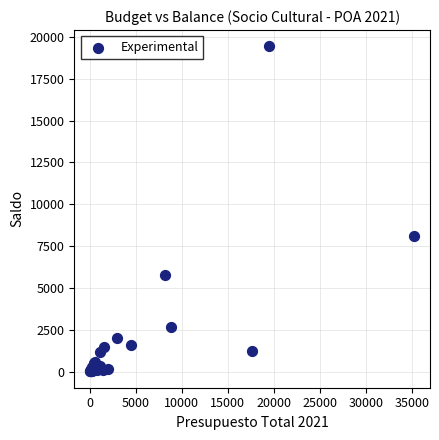

What Y value in the scatter plot is closest to 9723?

8134.2